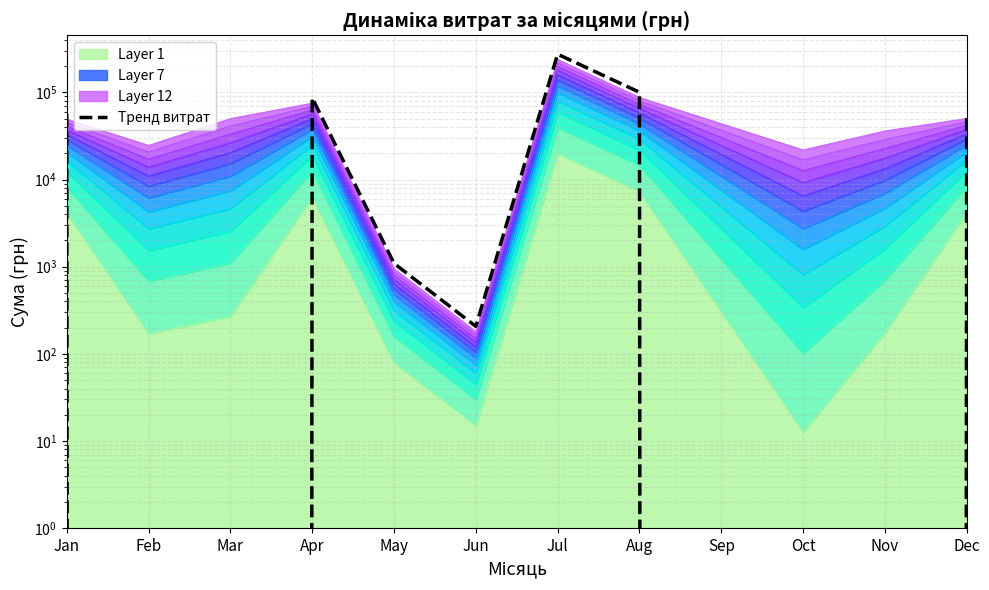

How many points are higher than both their immediate neighbors (excluding endpoints)?

2